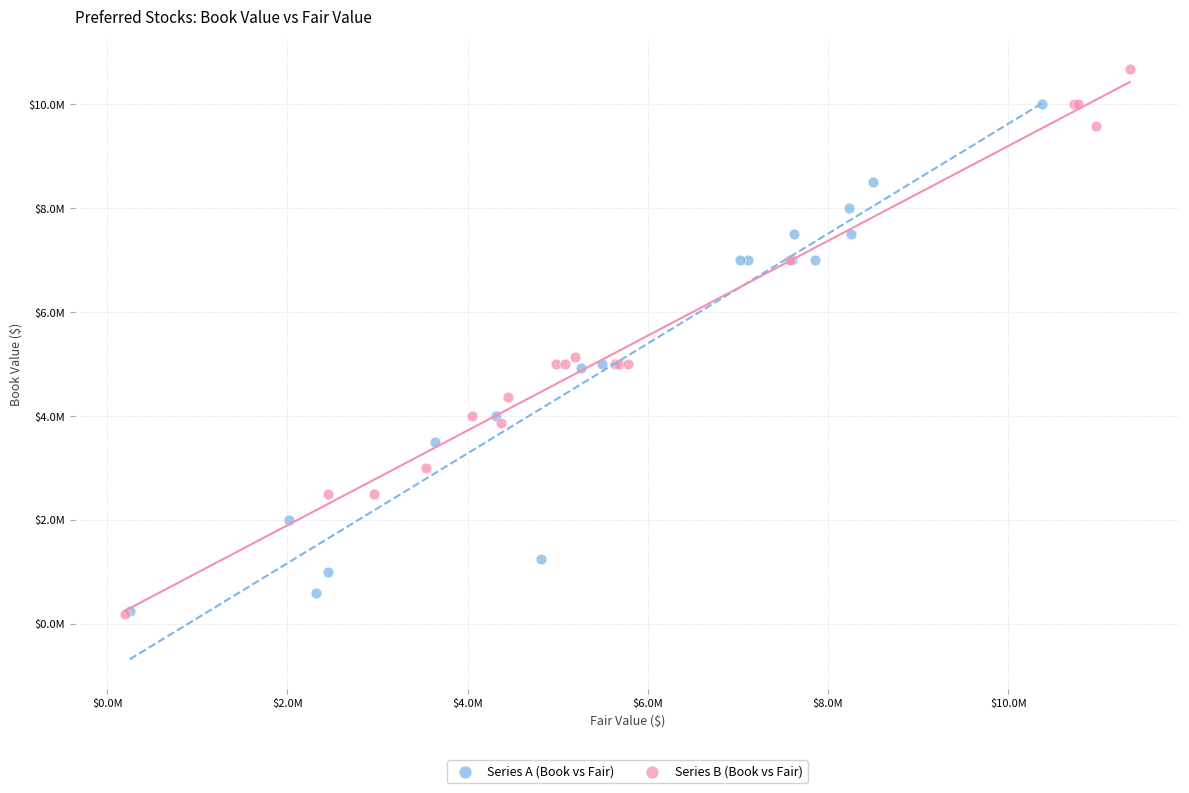

What are all the series names shown in the legend?

Series A (Book vs Fair), Series B (Book vs Fair)